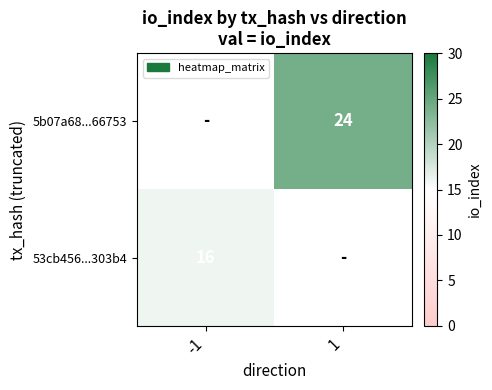

The 53cb456...303b4 series shows 27 at -1. True or false?

False